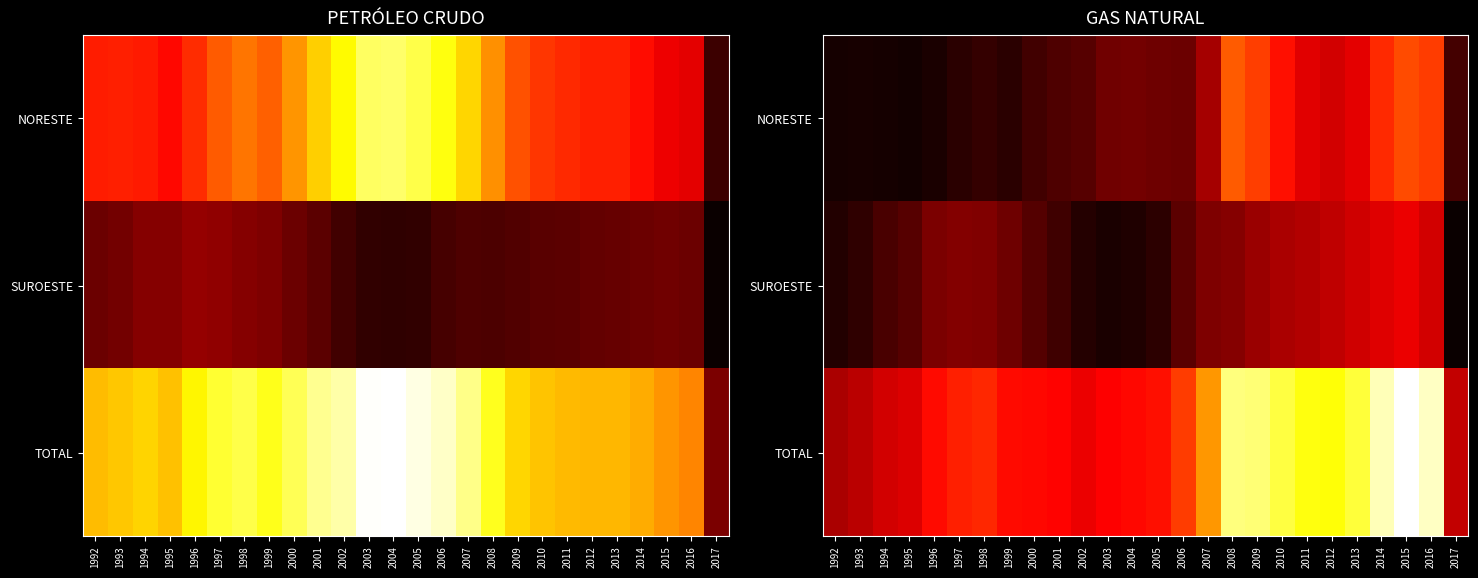

What is the sum of all SUROESTE values?

24459.9